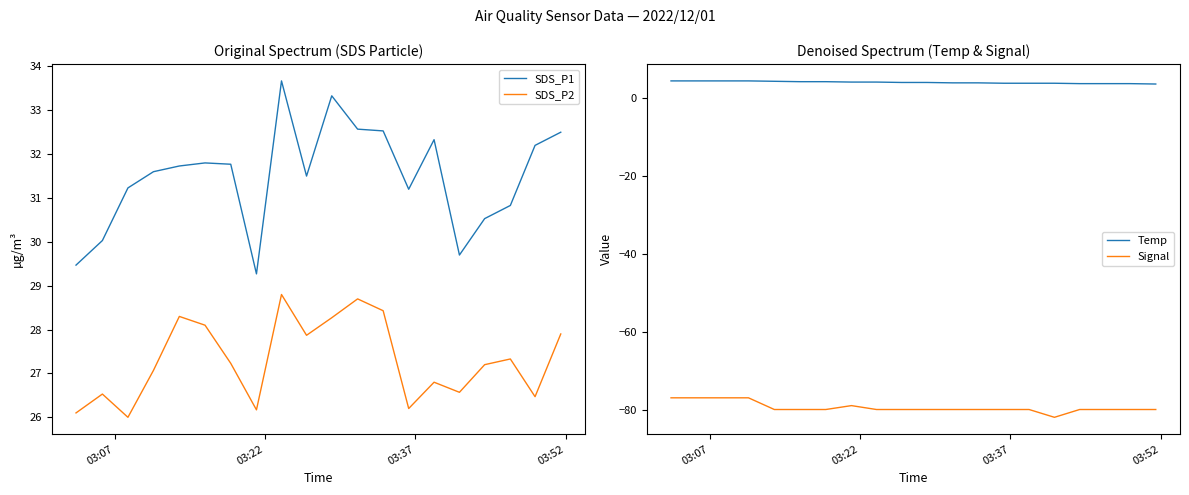

True or false: Signal and Temp cross at least once.

False